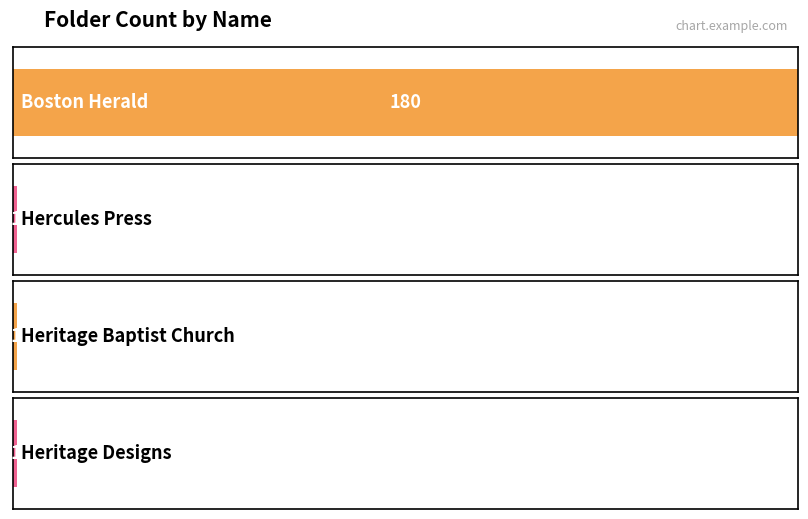

Does the chart contain any negative values?

No